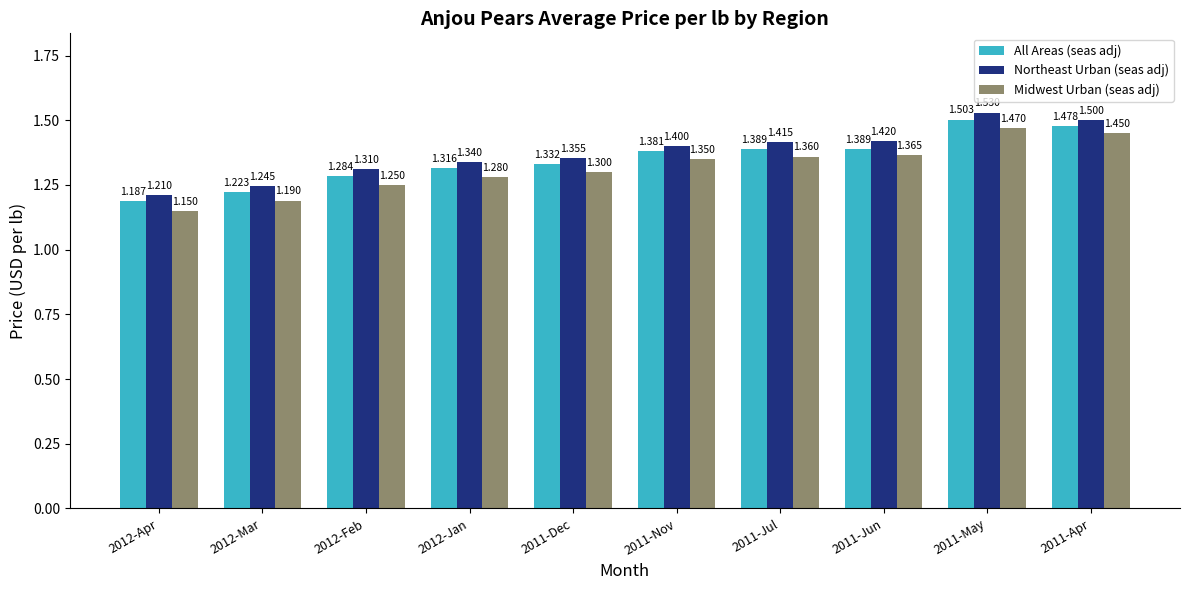

Which series has the largest total across all categories?

Northeast Urban (seas adj)